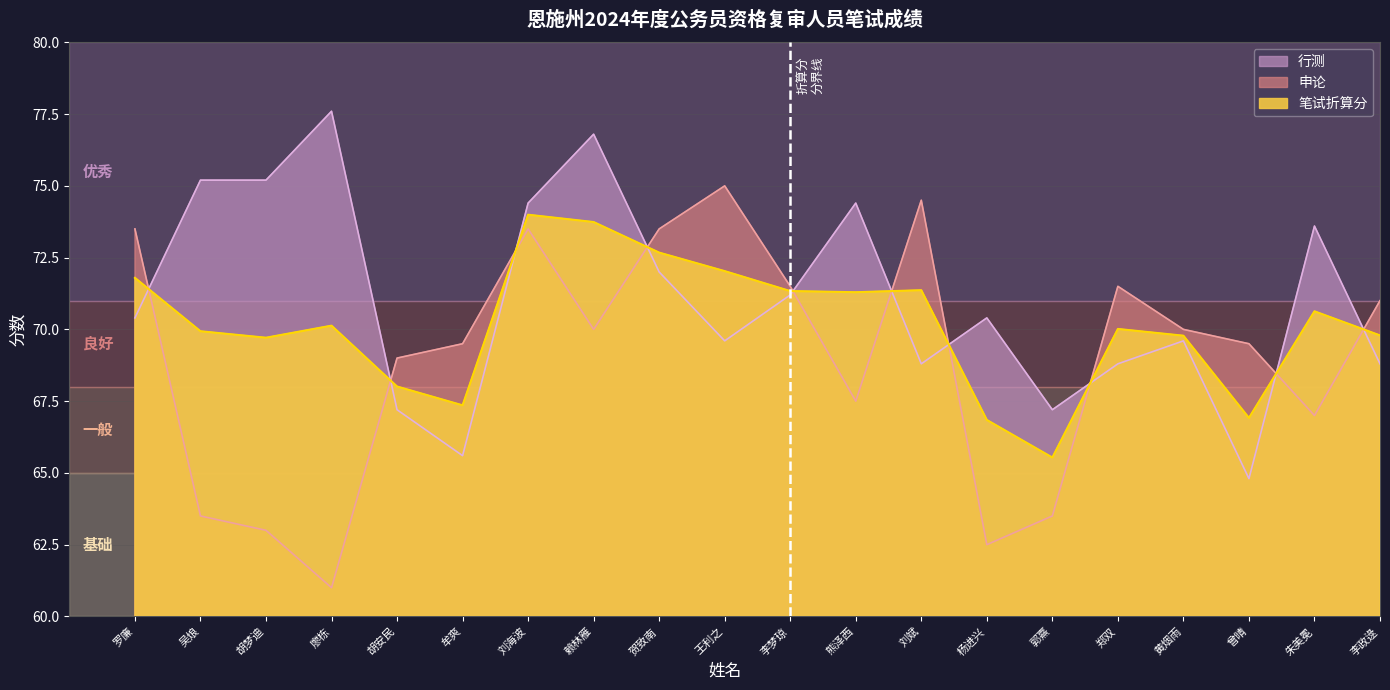

Which category has the lowest value in the 申论 series?

廖栋